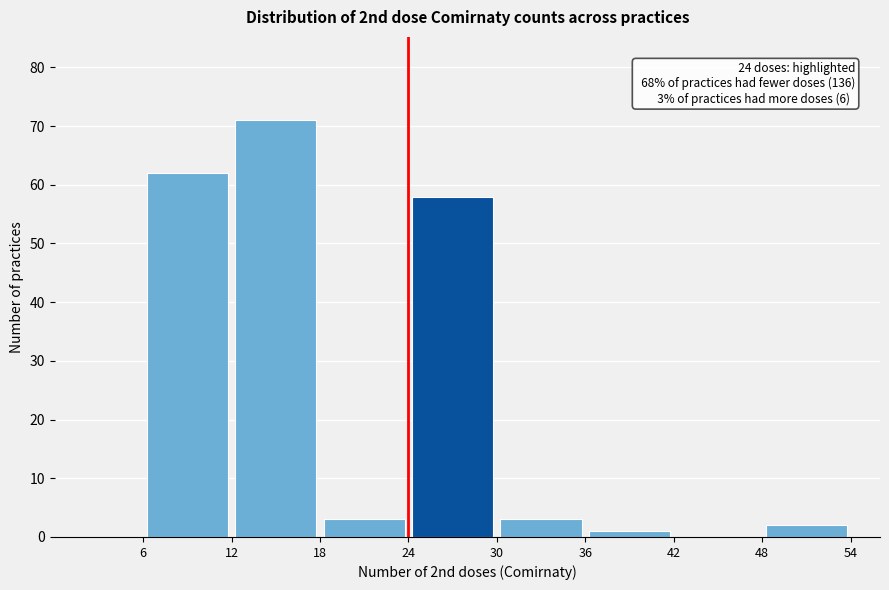

Over which range of the x-axis is the bar tallest?

12 to 18